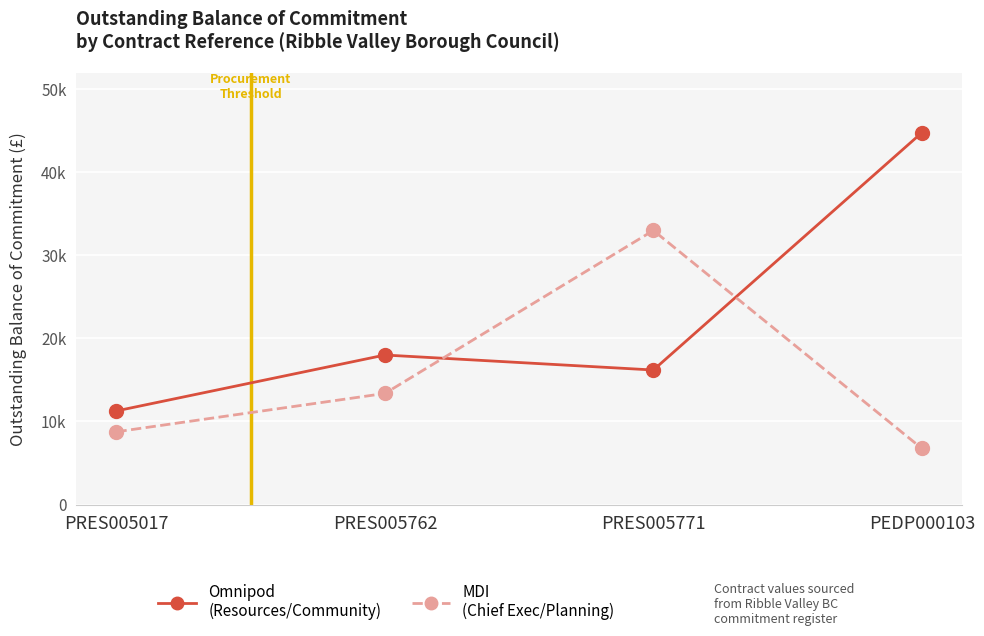

What is the difference between the highest and lowest values at PRES005762?

4627.0